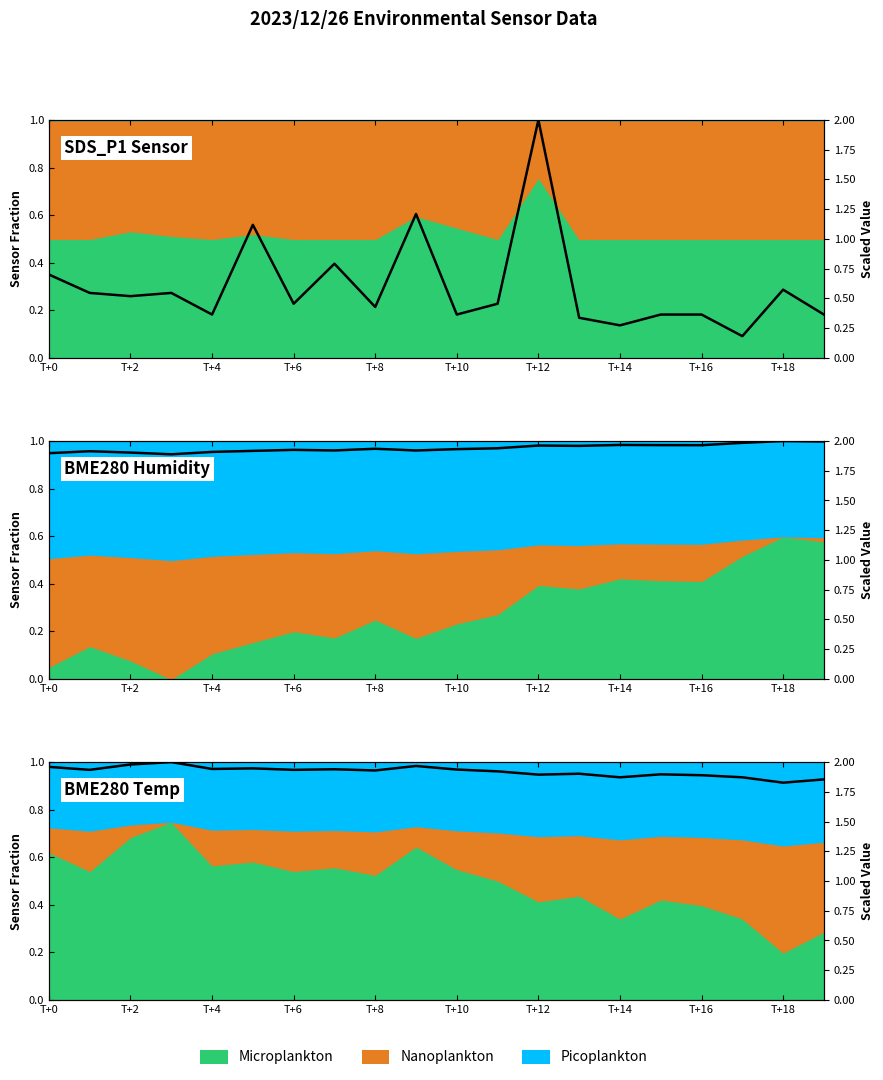

True or false: BME280 Humidity has a value of 1.9 at 11.

True